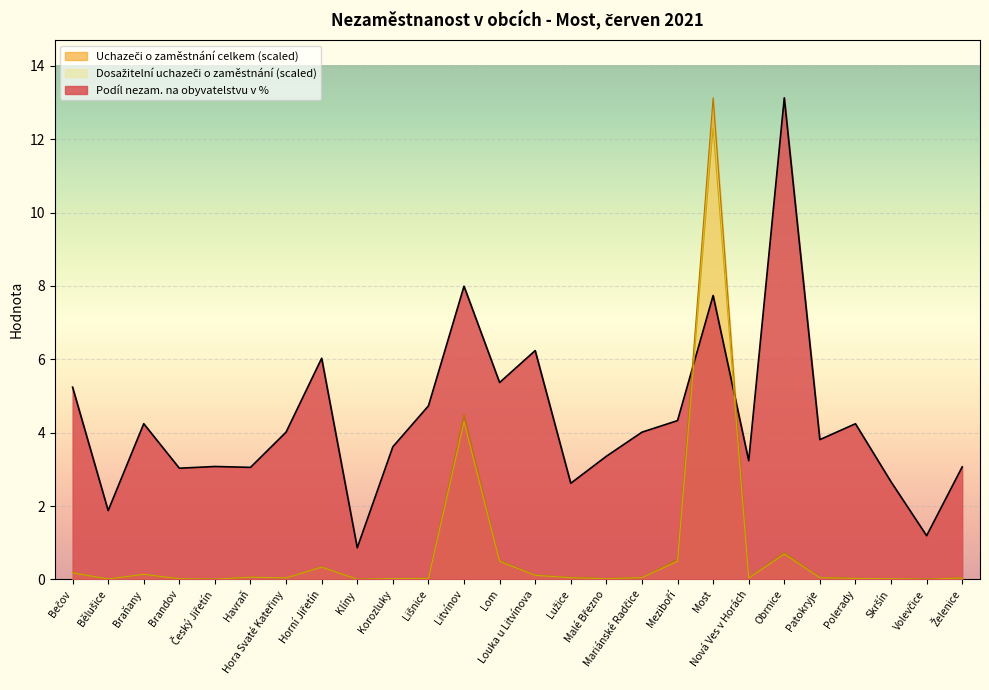

Reading right to left, transcribe all the data shown in this chart.

Podíl nezam. na obyvatelstvu v %: Želenice=3.1	Volevčice=1.2	Skršín=2.7	Polerady=4.2	Patokryje=3.8	Obrnice=13.1	Nová Ves v Horách=3.2	Most=7.7	Meziboří=4.3	Mariánské Radčice=4.0	Malé Březno=3.4	Lužice=2.6	Louka u Litvínova=6.2	Lom=5.4	Litvínov=8.0	Lišnice=4.7	Korozluky=3.6	Klíny=0.9	Horní Jiřetín=6.0	Hora Svaté Kateřiny=4.0	Havraň=3.1	Český Jiřetín=3.1	Brandov=3.0	Braňany=4.2	Bělušice=1.9	Bečov=5.2
Uchazeči o zaměstnání celkem: Želenice=0.0	Volevčice=0.0	Skršín=0.0	Polerady=0.0	Patokryje=0.1	Obrnice=0.7	Nová Ves v Horách=0.0	Most=13.1	Meziboří=0.5	Mariánské Radčice=0.0	Malé Březno=0.0	Lužice=0.1	Louka u Litvínova=0.1	Lom=0.5	Litvínov=4.5	Lišnice=0.0	Korozluky=0.0	Klíny=0.0	Horní Jiřetín=0.3	Hora Svaté Kateřiny=0.0	Havraň=0.1	Český Jiřetín=0.0	Brandov=0.0	Braňany=0.1	Bělušice=0.0	Bečov=0.2
Dosažitelní uchazeči o zaměstnání: Želenice=0.0	Volevčice=0.0	Skršín=0.0	Polerady=0.0	Patokryje=0.0	Obrnice=0.7	Nová Ves v Horách=0.0	Most=12.3	Meziboří=0.5	Mariánské Radčice=0.0	Malé Březno=0.0	Lužice=0.0	Louka u Litvínova=0.1	Lom=0.5	Litvínov=4.3	Lišnice=0.0	Korozluky=0.0	Klíny=0.0	Horní Jiřetín=0.3	Hora Svaté Kateřiny=0.0	Havraň=0.1	Český Jiřetín=0.0	Brandov=0.0	Braňany=0.1	Bělušice=0.0	Bečov=0.2